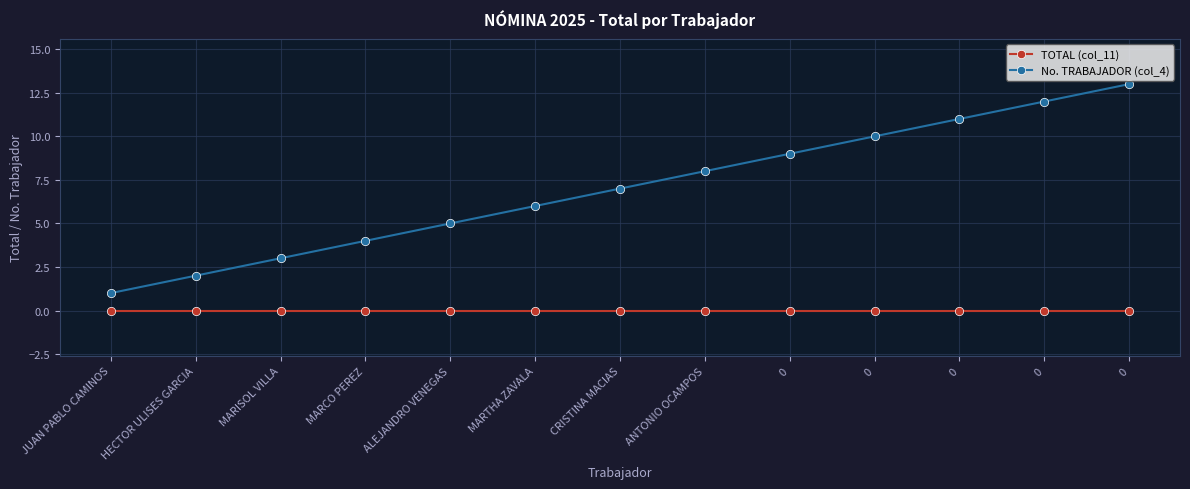

What is the difference between the maximum and minimum values in the No. TRABAJADOR (col_4) series?

12